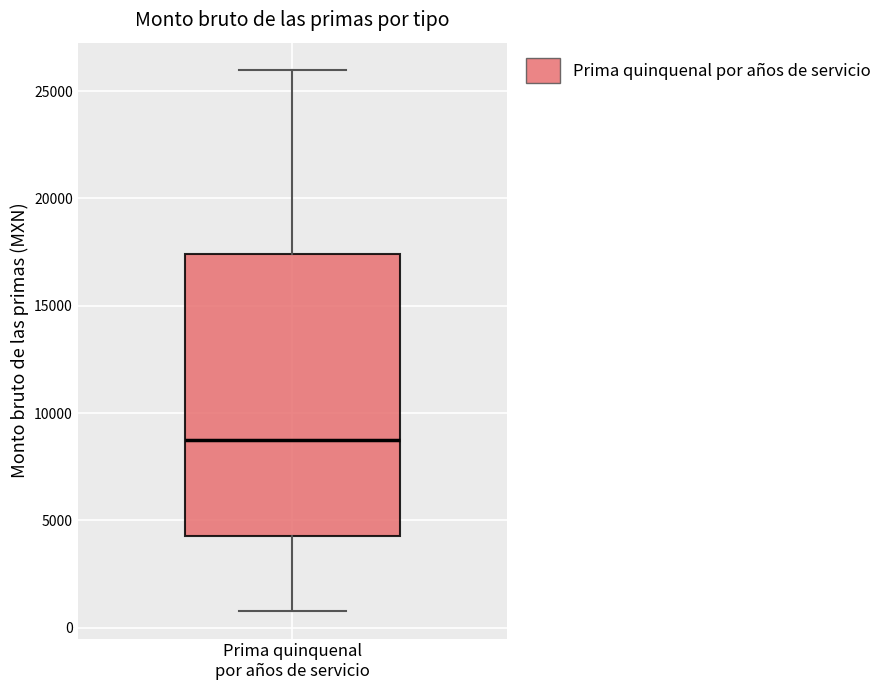

Read this box plot against the y-axis: the position of the median line, the range covered by the box, and the ends of both whiskers. The values are not printed on the chart, so give them approximately, as read against the axis.

median 9000, box 4000 to 17500, whiskers 1000 to 26000